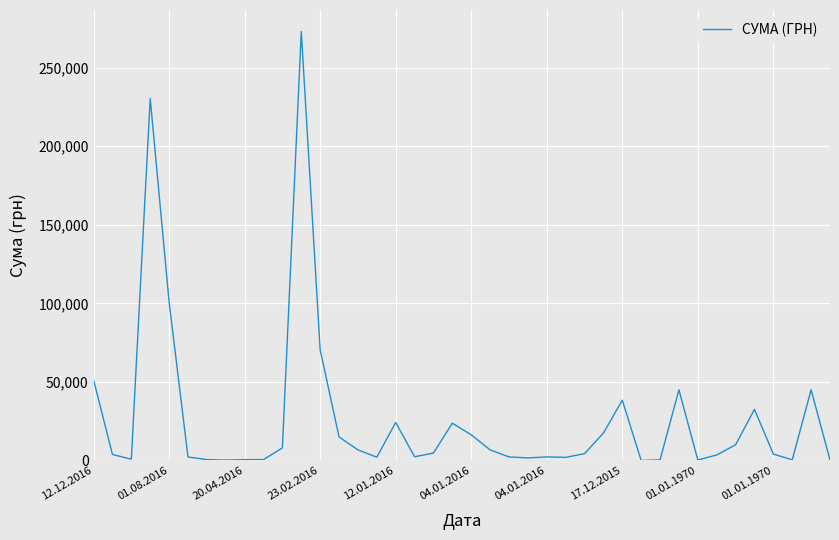

What is the greatest value displayed?

273061.2